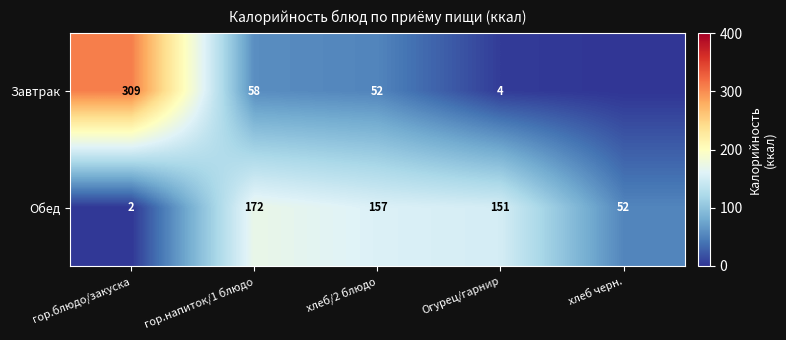

What is the difference between the Завтрак values at гор.напиток/1 блюдо and Огурец/гарнир?

54